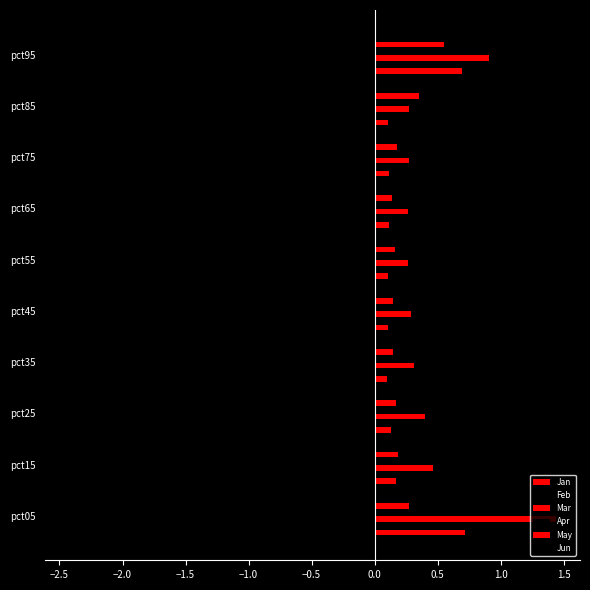

How many data points does each series have?

10